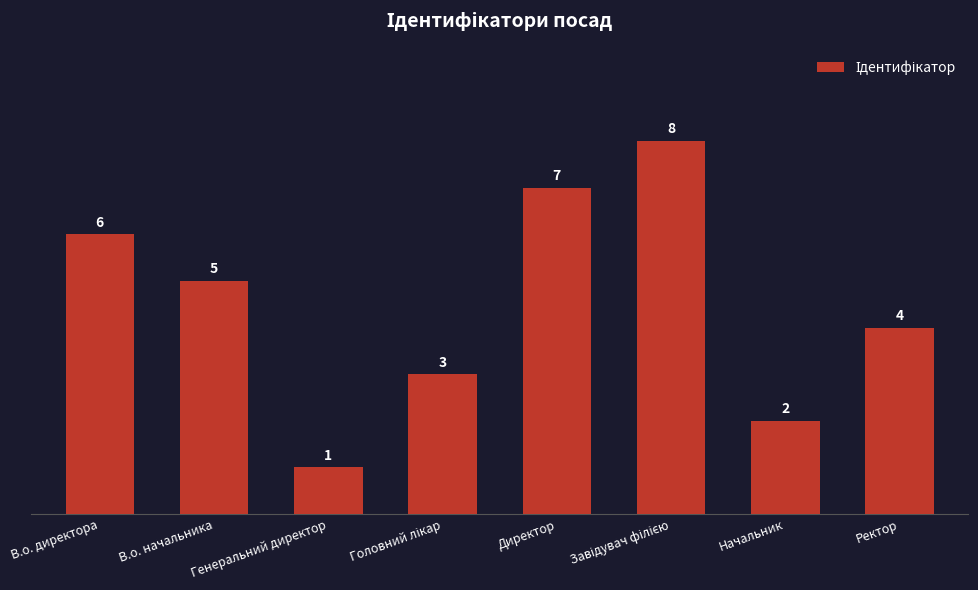

Approximately how many times larger is the value at Генеральний директор compared to Директор?

0.1